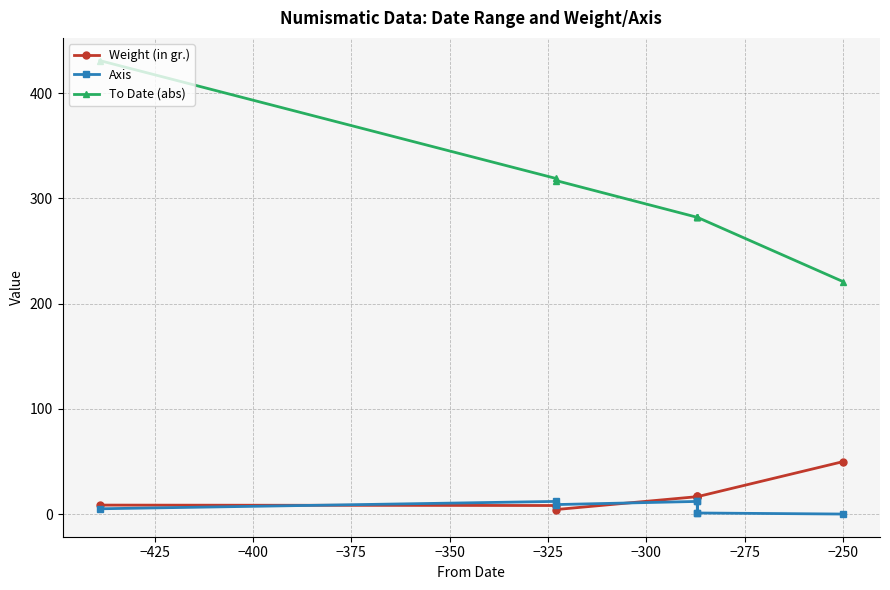

Does the chart have visible grid lines?

Yes